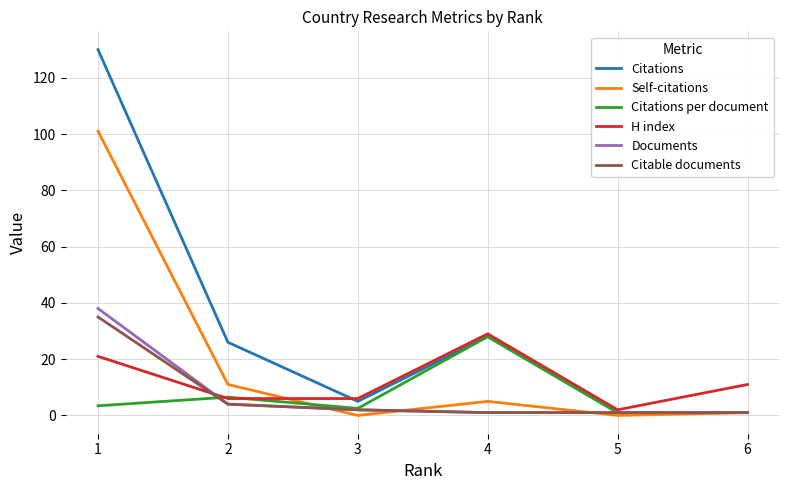

Which series has the largest range (max minus min)?

Citations